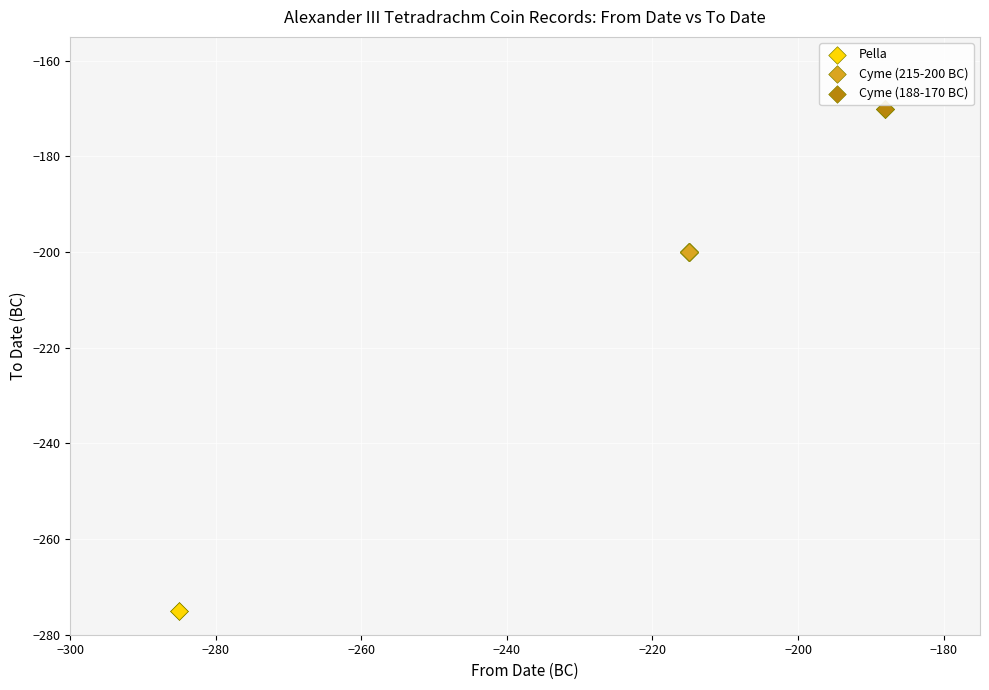

What are all the series names shown in the legend?

Pella, Cyme (215-200 BC), Cyme (188-170 BC)